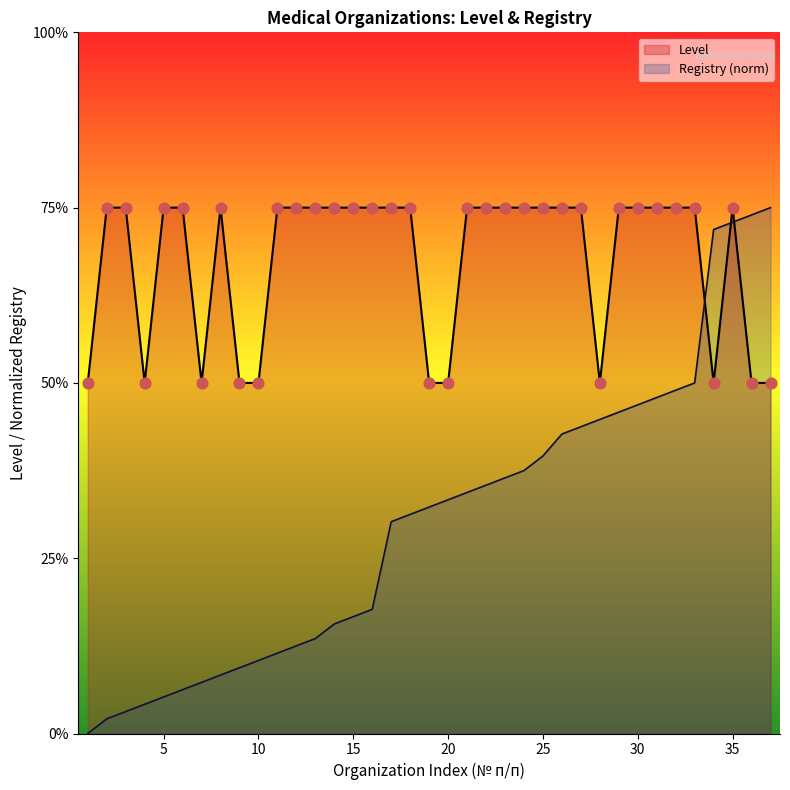

At how many categories does at least one series exceed 2?

29